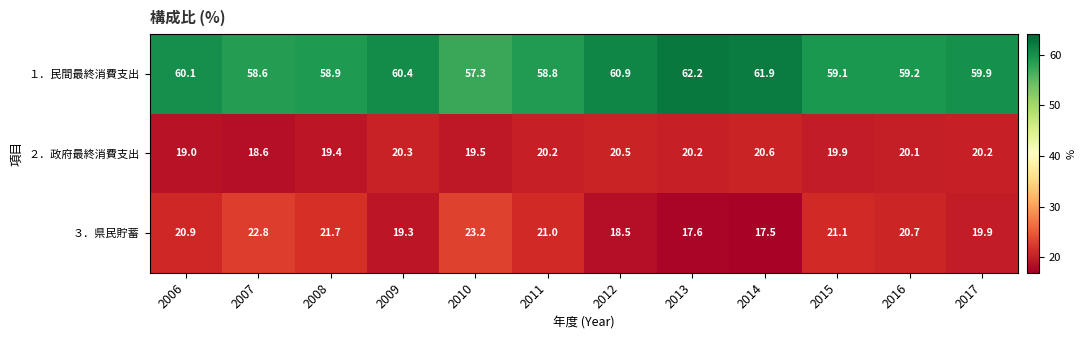

The value of ２．政府最終消費支出 at 2012 is 35.5. True or false?

False